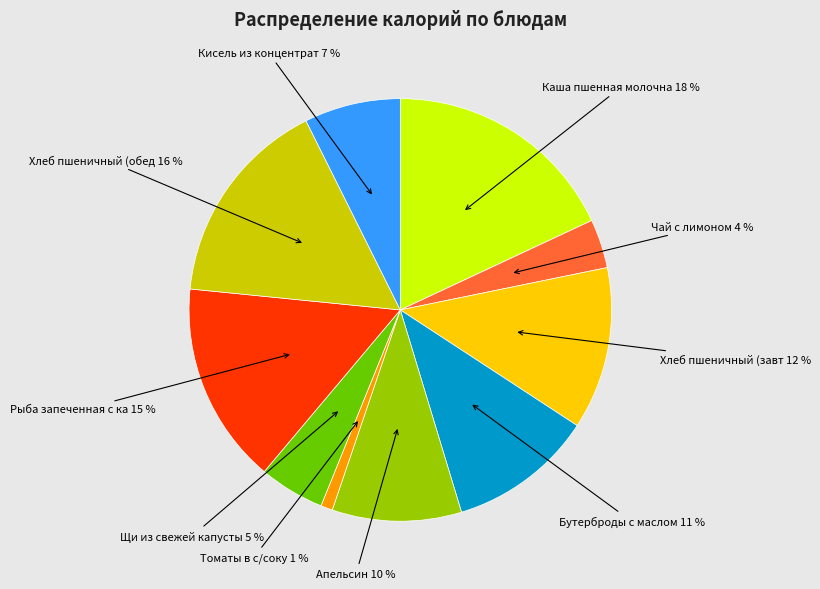

To the nearest percent, what is the difference between the largest and smallest slice percentages?

17%